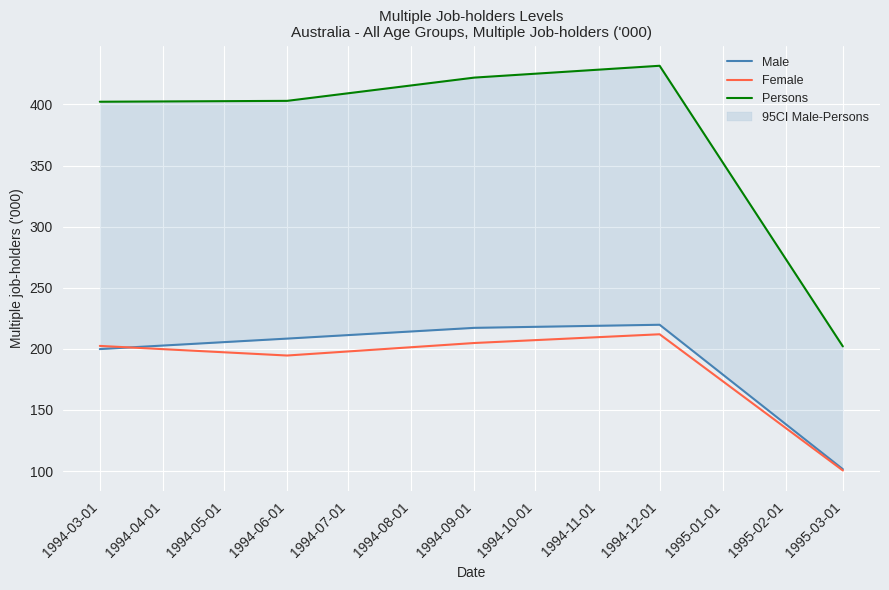

The value of Female at 1994-03-01 is 309.1. True or false?

False